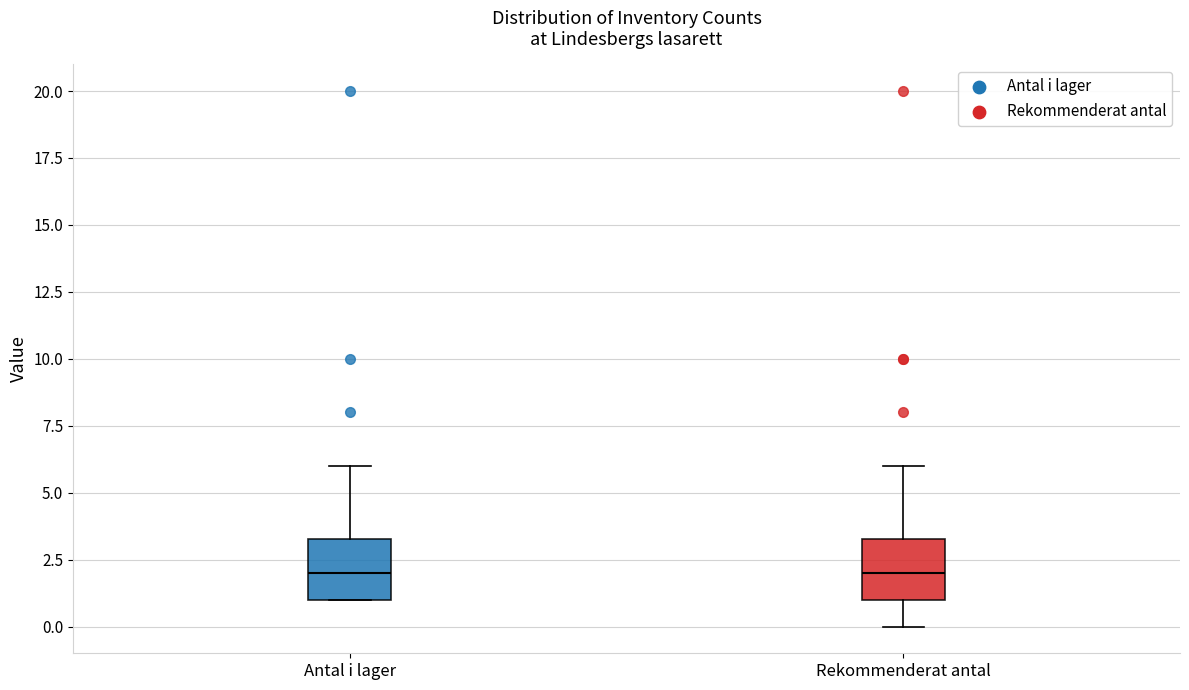

Reading left to right, read every box against the y-axis: the position of its median line, the range the box covers, and the ends of its whiskers. The values are not printed on the chart, so give them approximately, as read against the axis.

Antal i lager: median 2.0, box 1.0 to 3.5, whiskers 1.0 to 6.0
Rekommenderat antal: median 2.0, box 1.0 to 3.5, whiskers 0.0 to 6.0